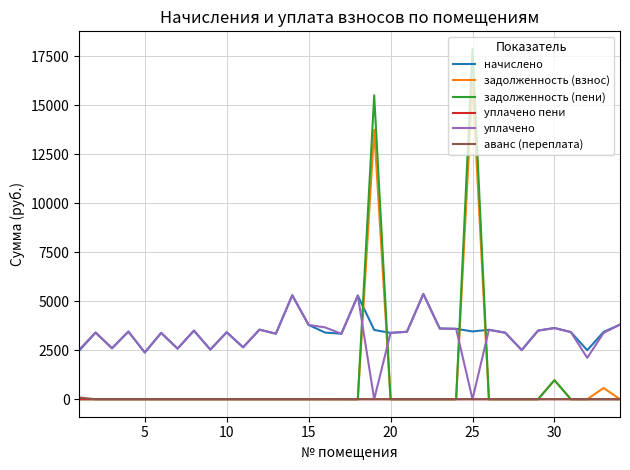

What is the difference between the maximum and second lowest values in the начислено series?

2889.7